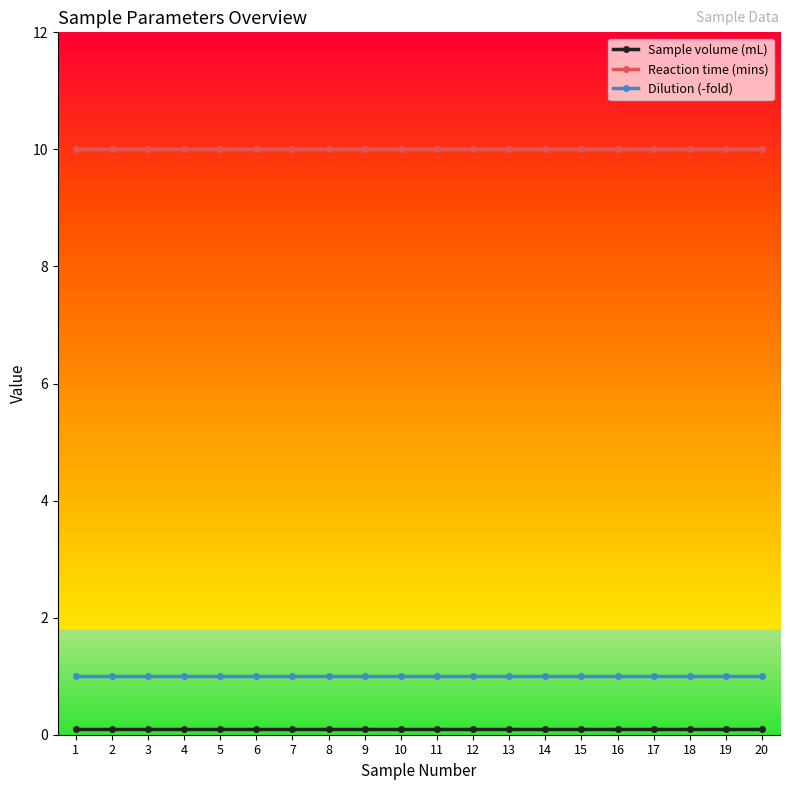

What is the average value of the Reaction time (mins) series?

10.0